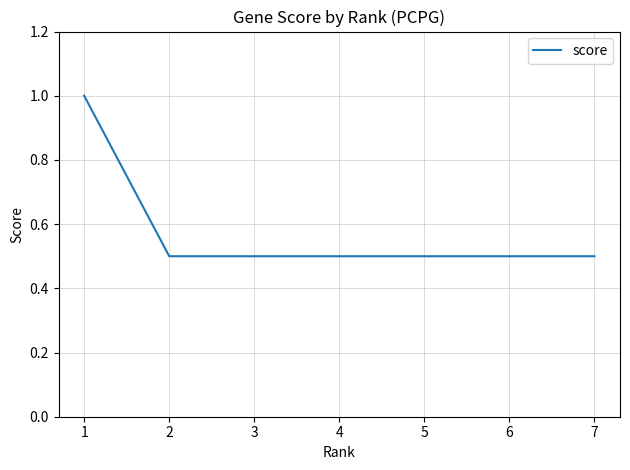

Read the value at 4.

0.5